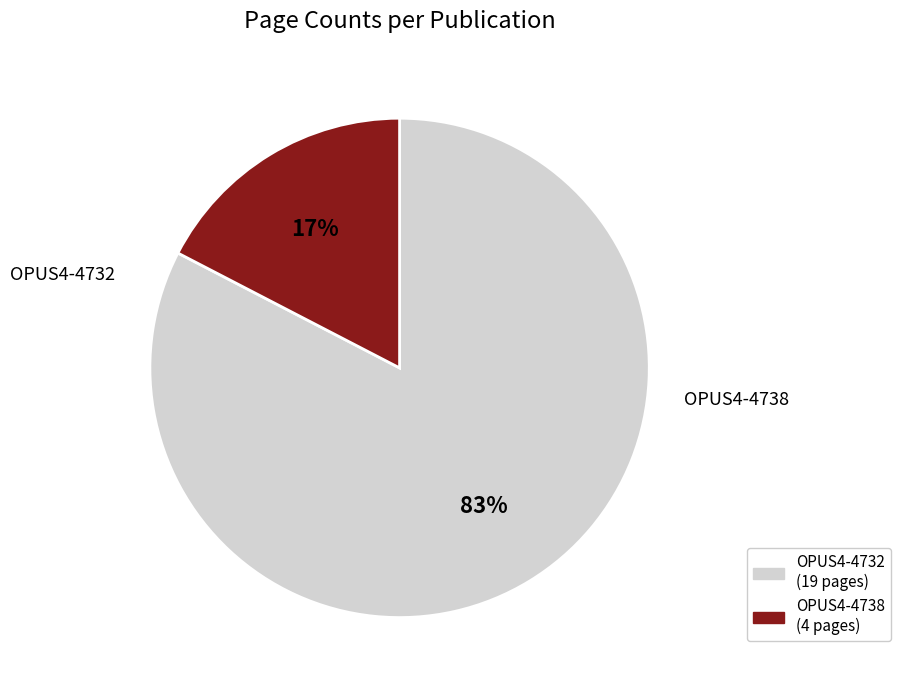

Which has a higher value, OPUS4-4738 or OPUS4-4732?

OPUS4-4732